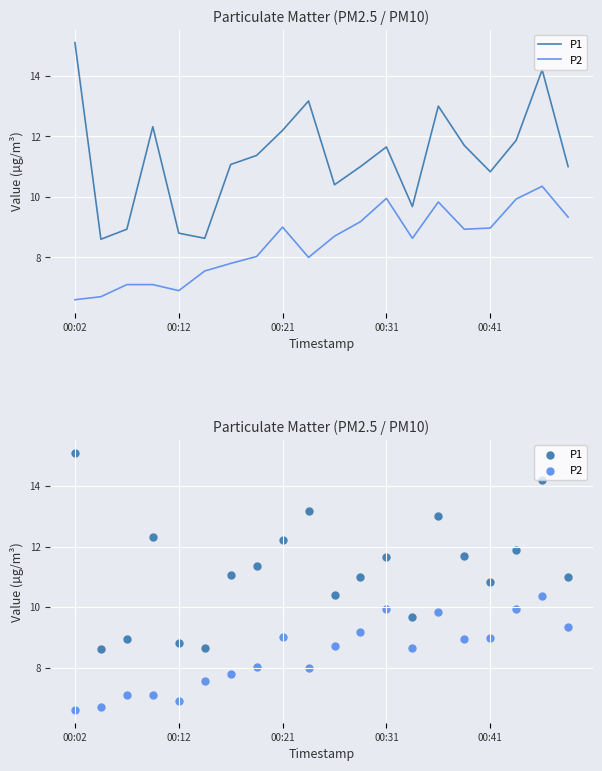

Which series has the widest spread of Y values?

P1